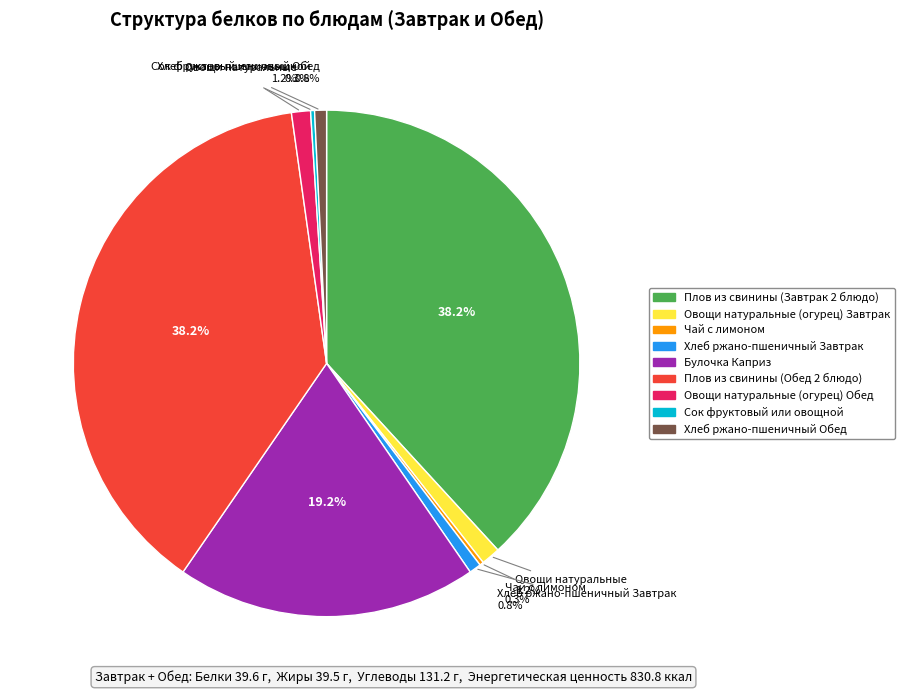

Is there any slice that represents more than half of the pie?

No